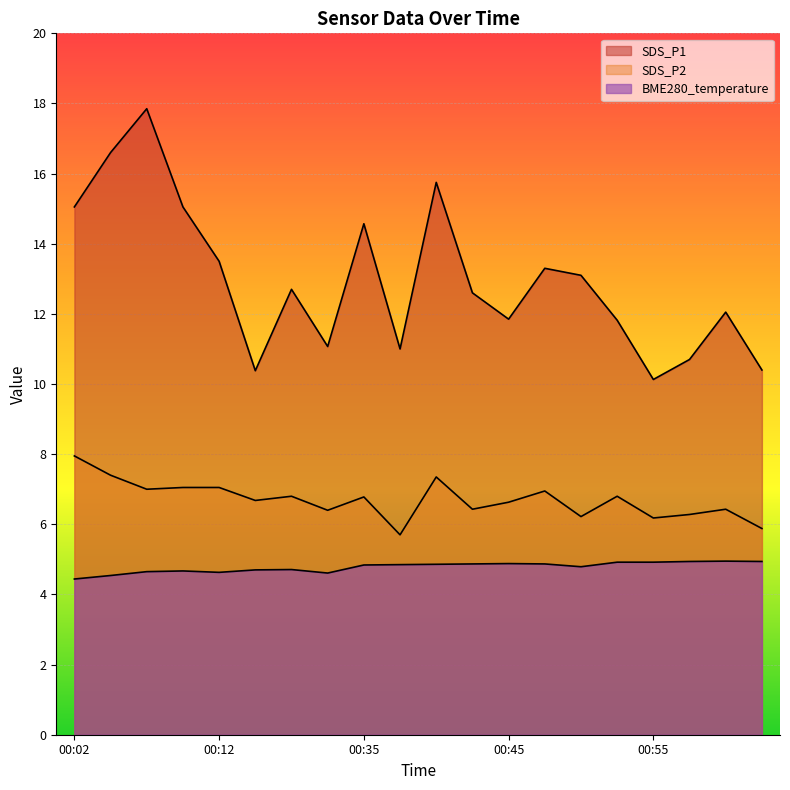

Count the number of data series in this chart.

3